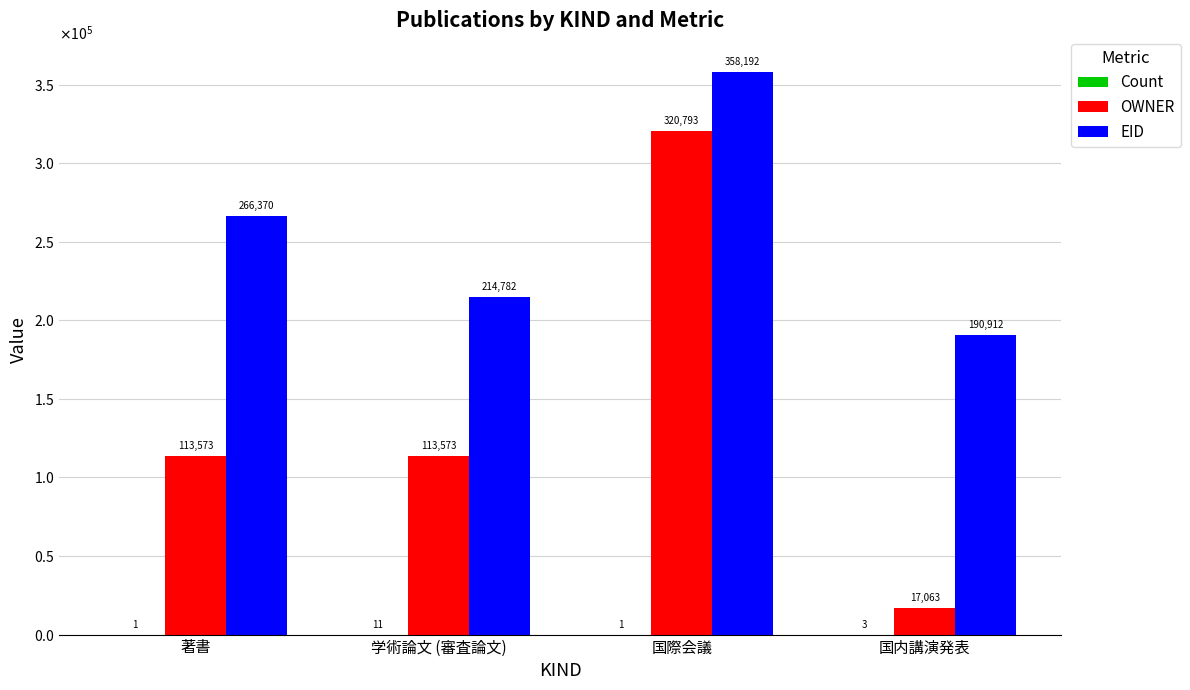

True or false: Count has a value of 0 at 国際会議.

False